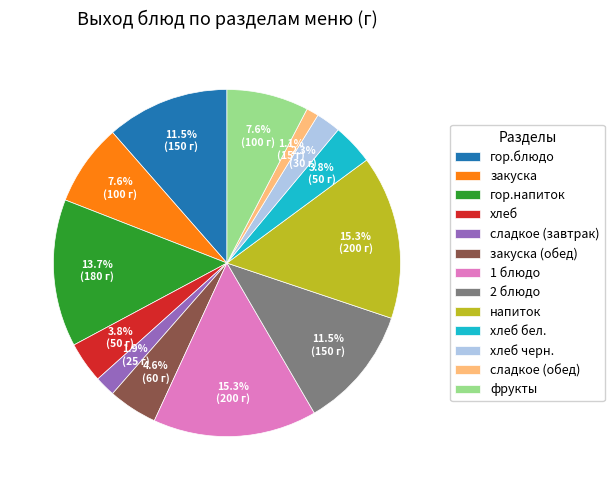

True or false: 1 блюдо accounts for 26% of the total.

False